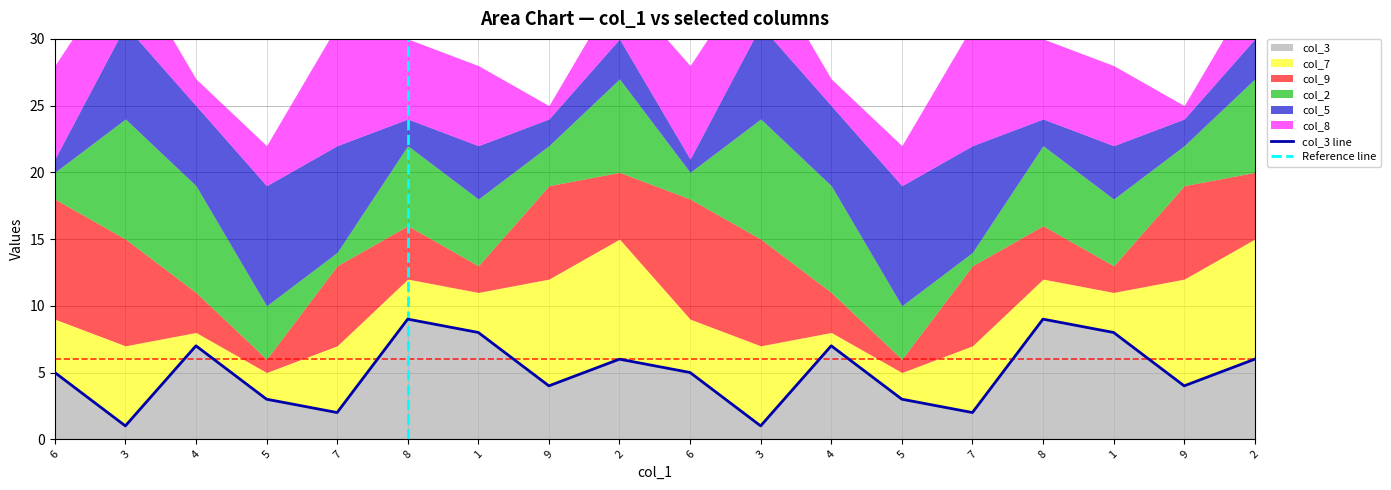

Reading right to left, what are all the values shown in this chart?

col_3: 2=6	9=4	1=8	8=9	7=2	5=3	4=7	3=1	6=5	2=6	9=4	1=8	8=9	7=2	5=3	4=7	3=1	6=5
col_7: 2=9	9=8	1=3	8=3	7=5	5=2	4=1	3=6	6=4	2=9	9=8	1=3	8=3	7=5	5=2	4=1	3=6	6=4
col_9: 2=5	9=7	1=2	8=4	7=6	5=1	4=3	3=8	6=9	2=5	9=7	1=2	8=4	7=6	5=1	4=3	3=8	6=9
col_2: 2=7	9=3	1=5	8=6	7=1	5=4	4=8	3=9	6=2	2=7	9=3	1=5	8=6	7=1	5=4	4=8	3=9	6=2
col_5: 2=3	9=2	1=4	8=2	7=8	5=9	4=6	3=7	6=1	2=3	9=2	1=4	8=2	7=8	5=9	4=6	3=7	6=1
col_8: 2=4	9=1	1=6	8=6	7=9	5=3	4=2	3=5	6=7	2=4	9=1	1=6	8=6	7=9	5=3	4=2	3=5	6=7